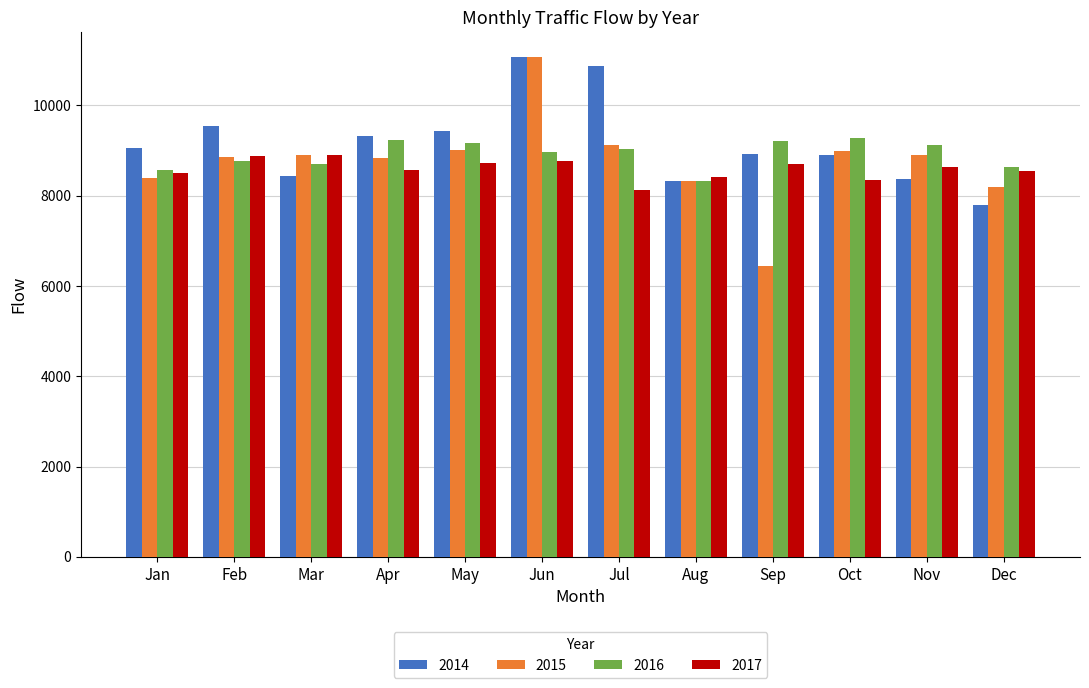

What is the approximate value of 2014 at Feb, to the nearest 100?

9600